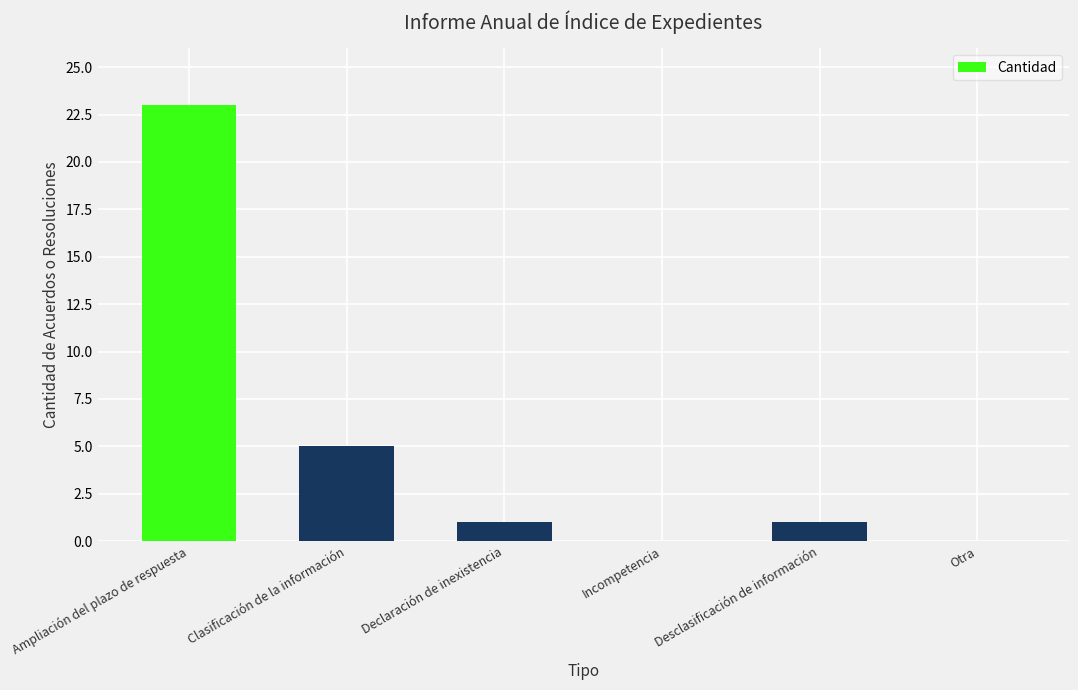

Reading left to right, what are all the values shown in this chart?

23	5	1	0	1	0